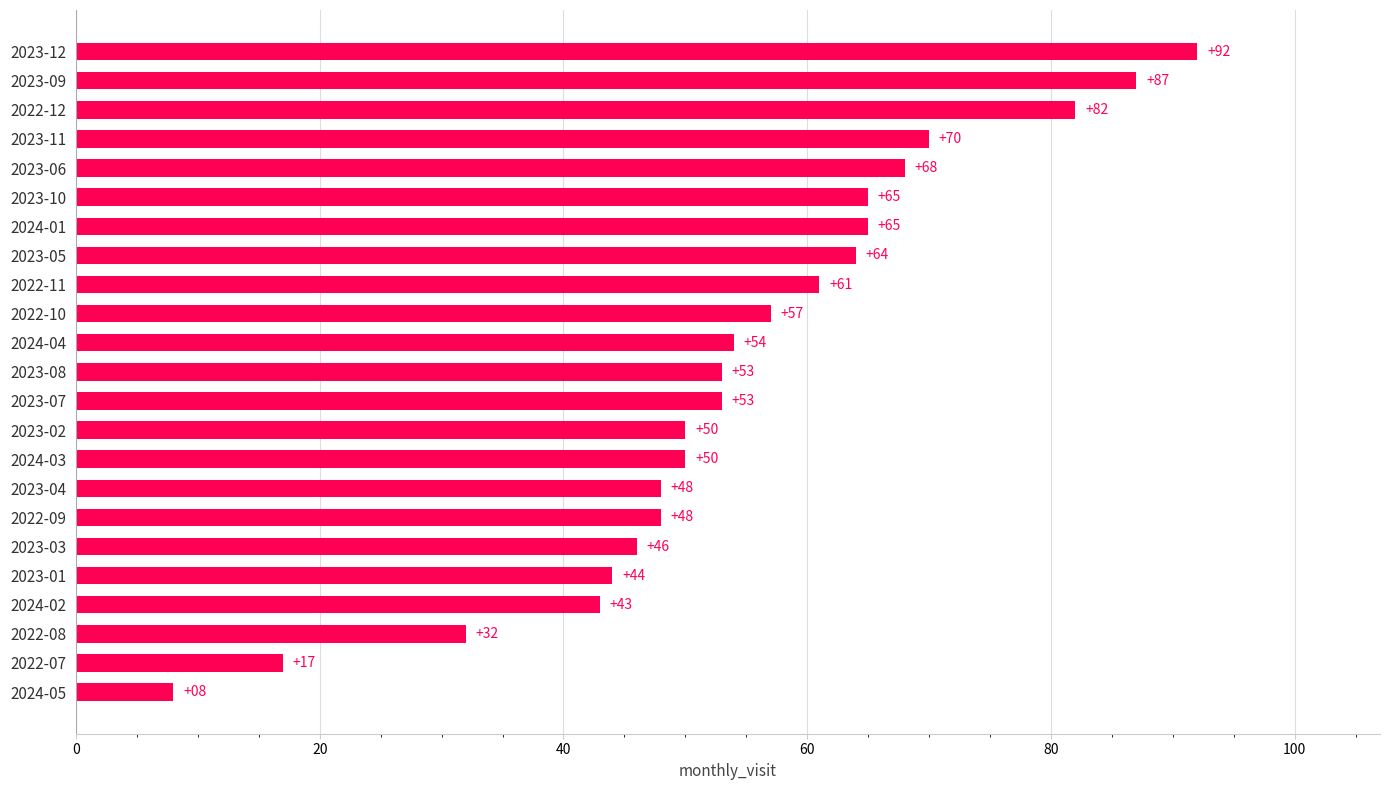

Between 2022-12 and 2023-03, which is larger?

2022-12